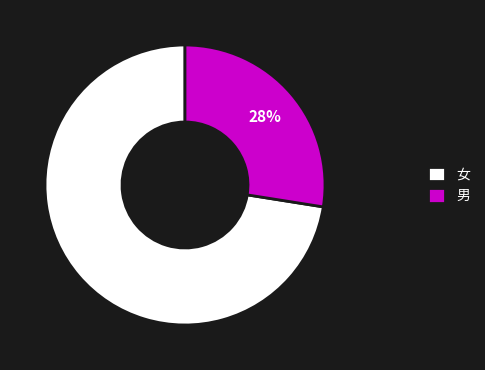

True or false: 男 accounts for 13% of the total.

False